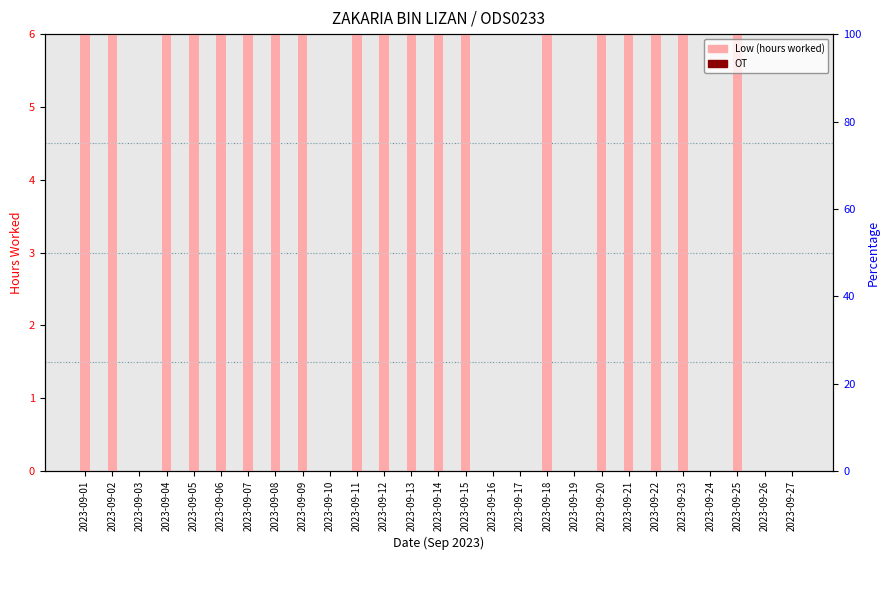

The OT series shows 0.0 at 2023-09-11. True or false?

True